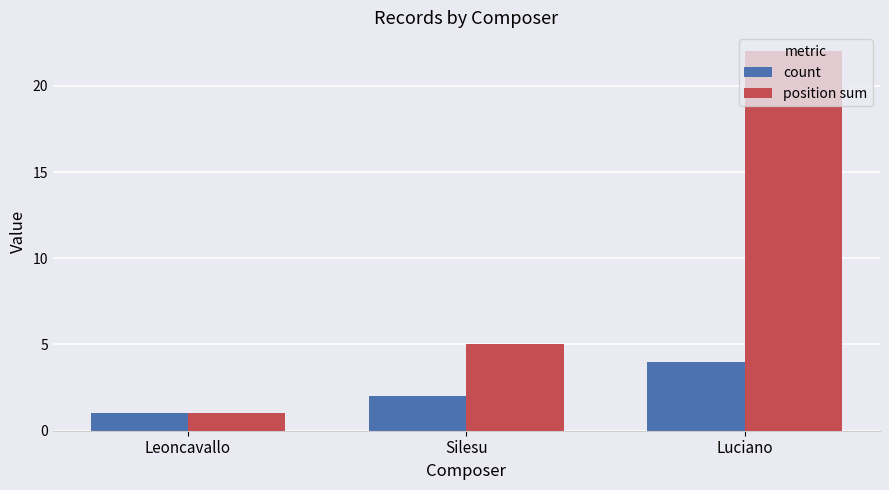

What is the label of the 2nd bar from the left?

Silesu